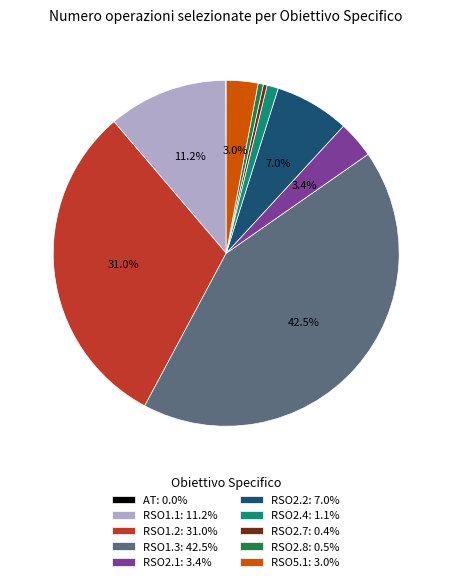

Do RSO5.1: 3.0% and RSO2.8: 0.5% together represent more than half of the pie?

No